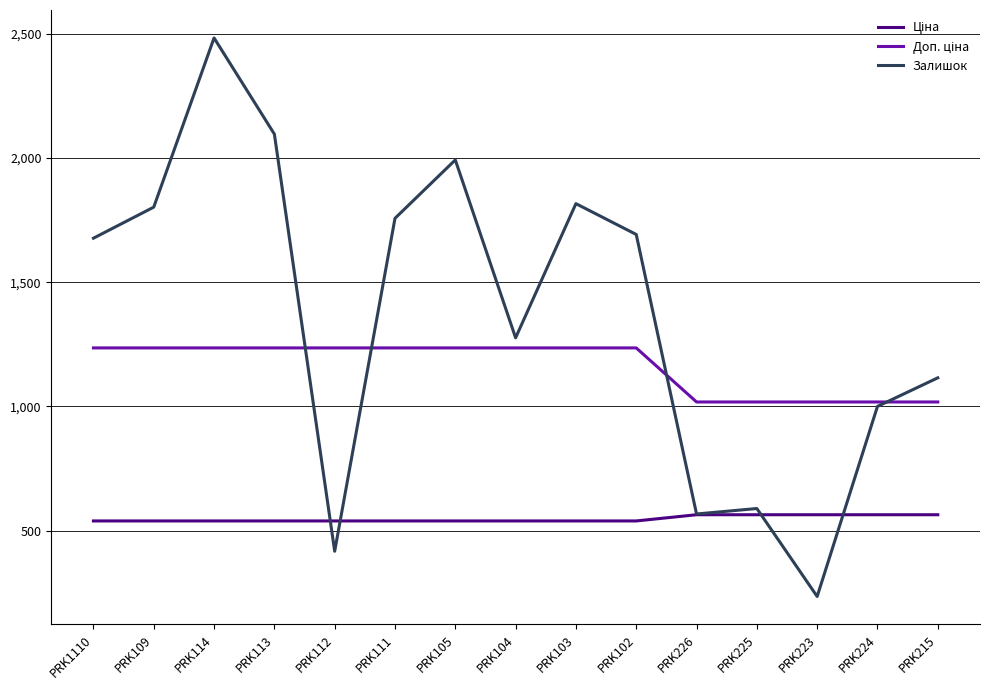

What is the smallest value displayed?

235.0